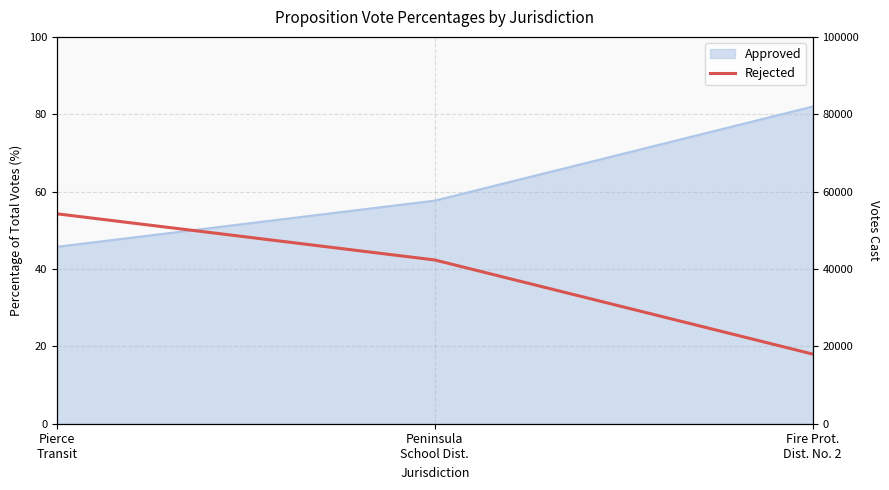

Does the chart display data point markers on the line(s)?

No